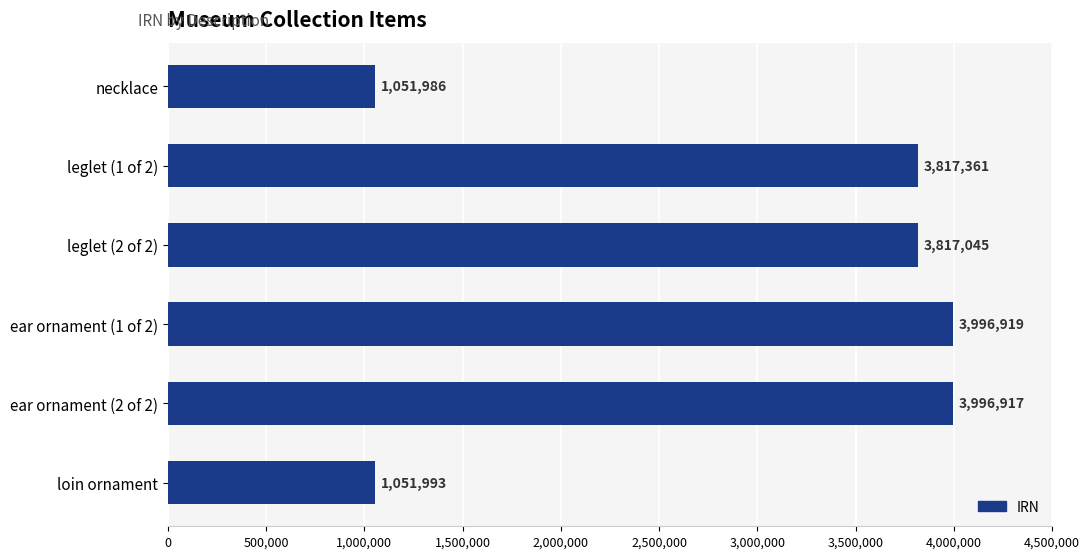

Does the chart contain any negative values?

No